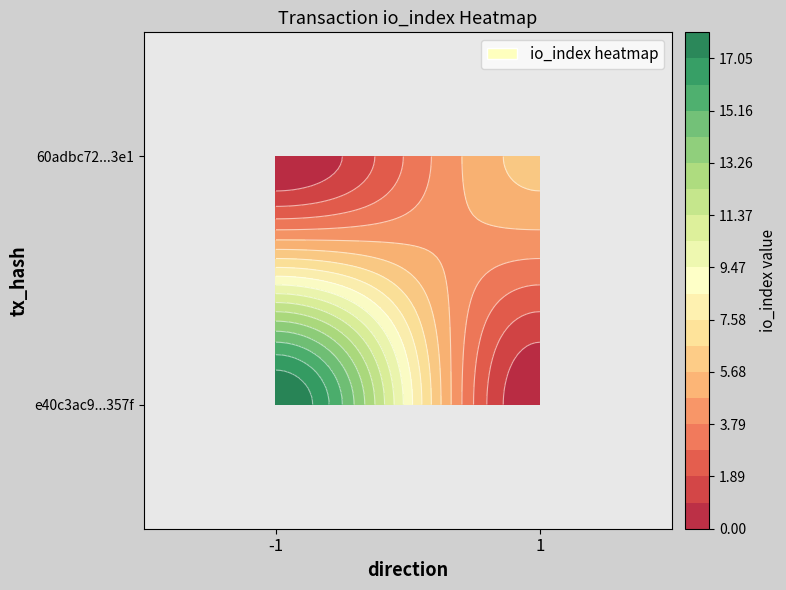

What is the sum of all e40c3ac9aa2e0bbf22084d93d986ad81adb357f values?

18.0